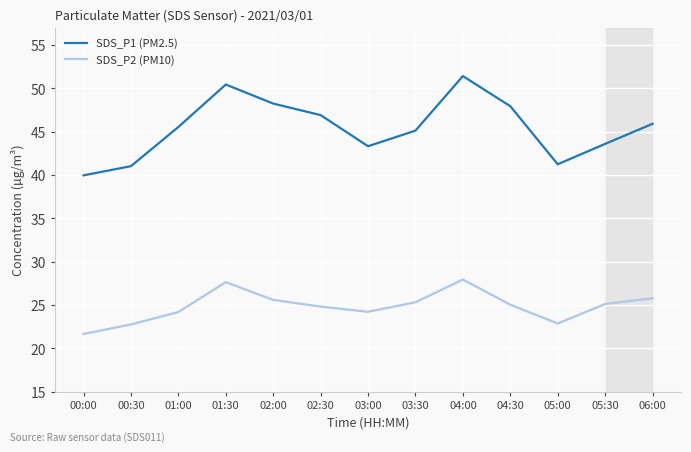

Where is SDS_P1 (PM2.5) nearest to the value 45?

03:30